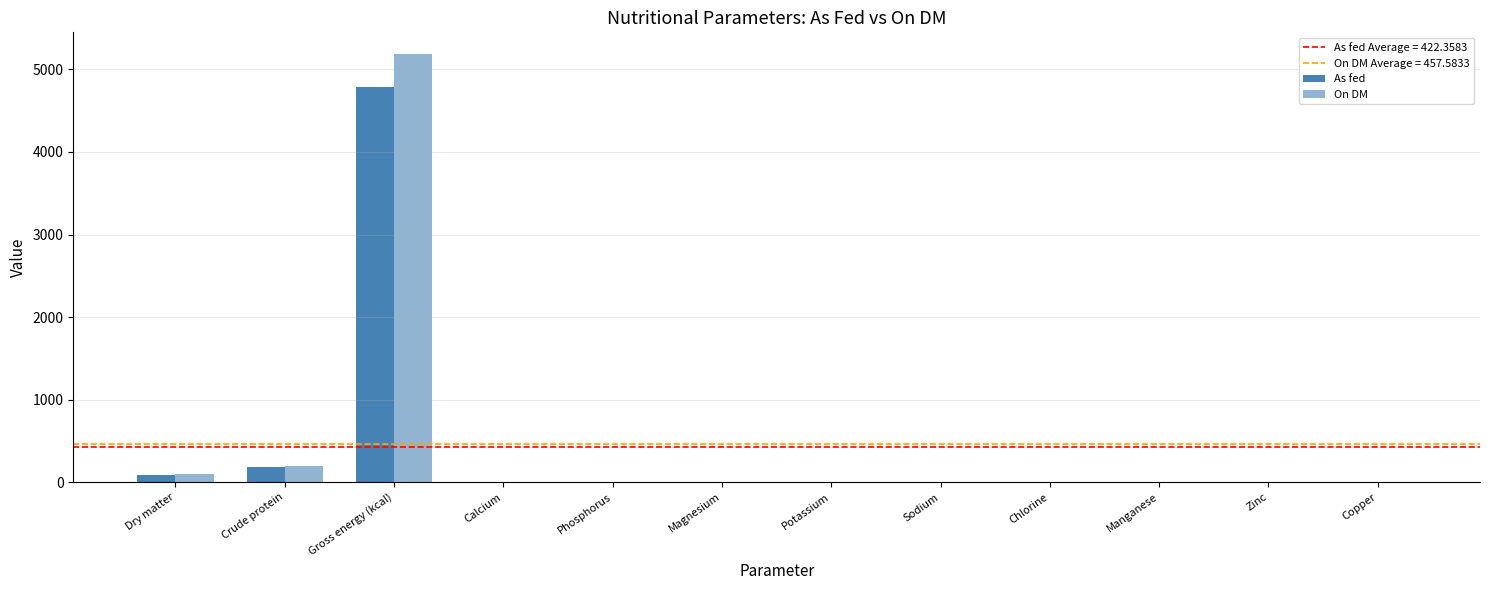

Rank the categories by On DM value from highest to lowest.

Gross energy (kcal), Crude protein, Dry matter, Calcium, Phosphorus, Magnesium, Potassium, Sodium, Chlorine, Manganese, Zinc, Copper